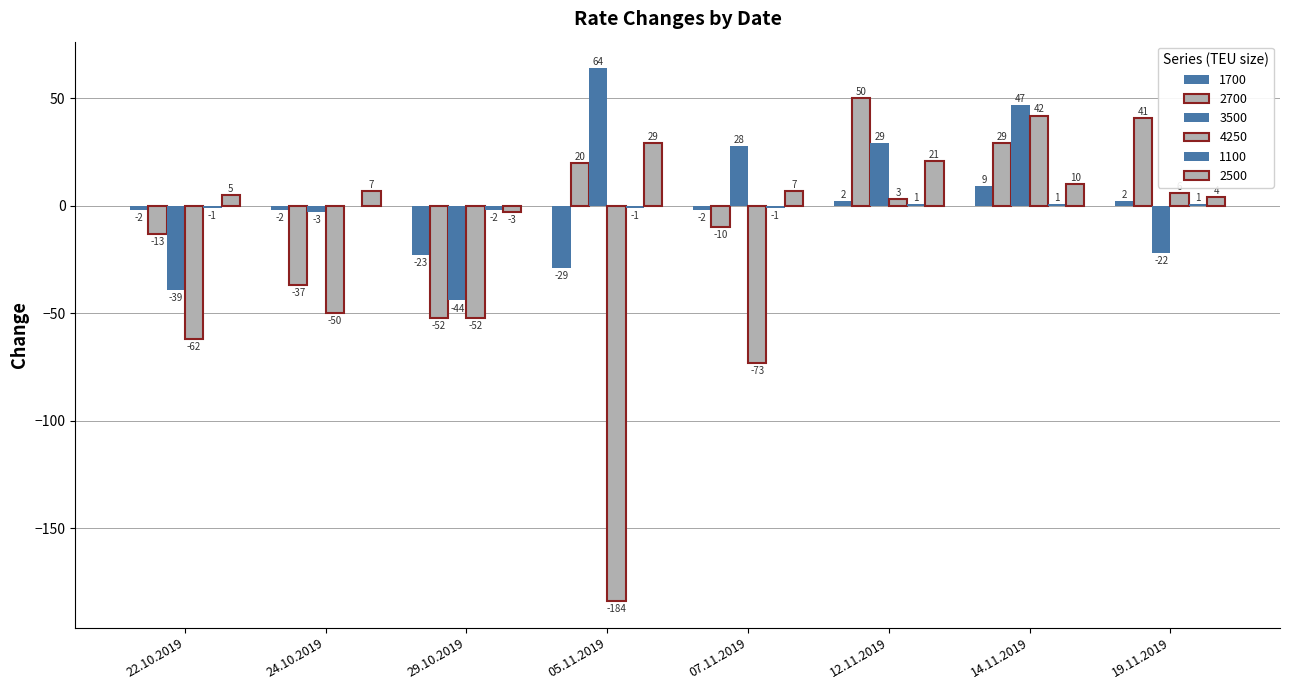

Which series has the largest total across all categories?

2500